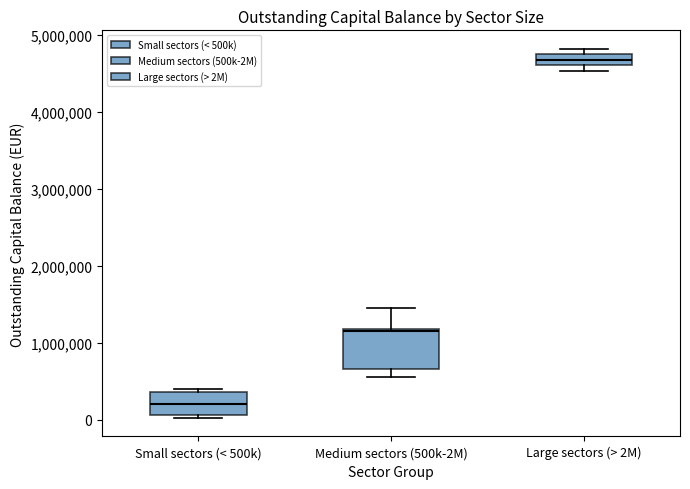

Which box is the tallest, from its lower edge to its upper edge?

Medium sectors (500k-2M)